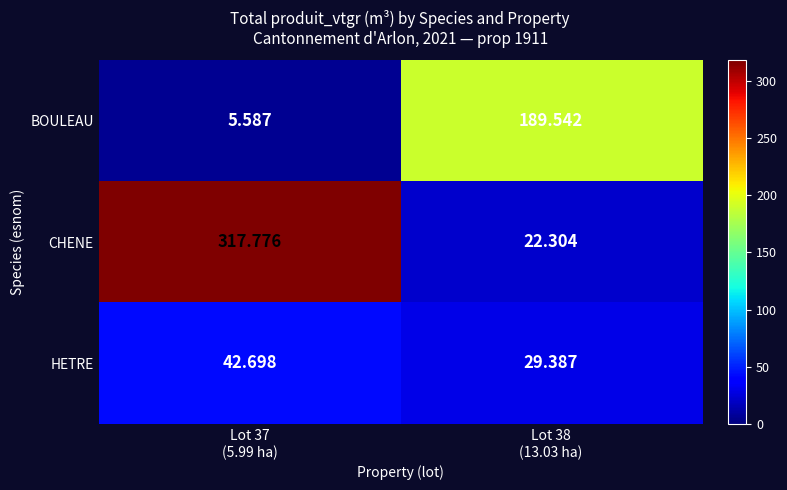

Which series has the largest total across all categories?

CHENE